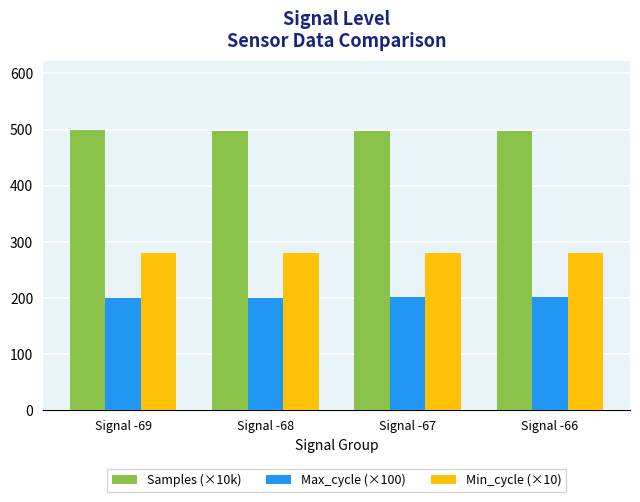

How many data points in Max_cycle (×100) are less than 200?

1